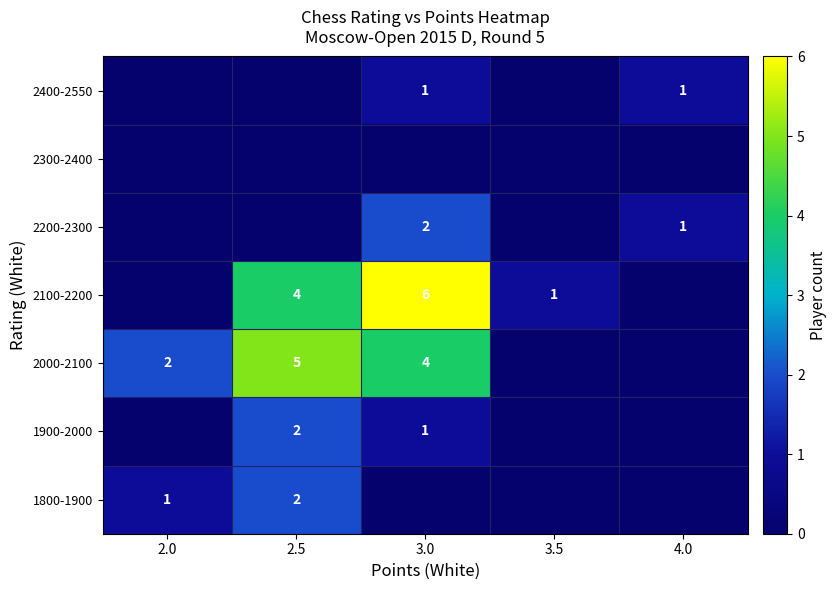

At which category is the sum across all series the highest?

3.0